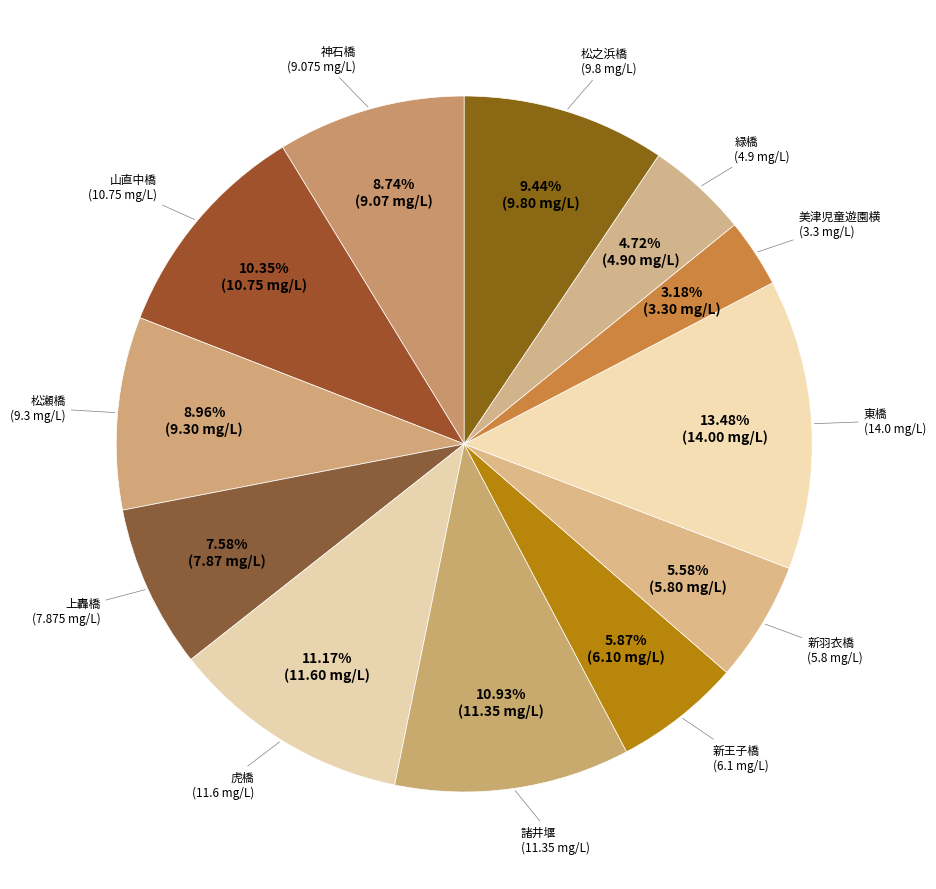

How many segments does this pie chart have?

12